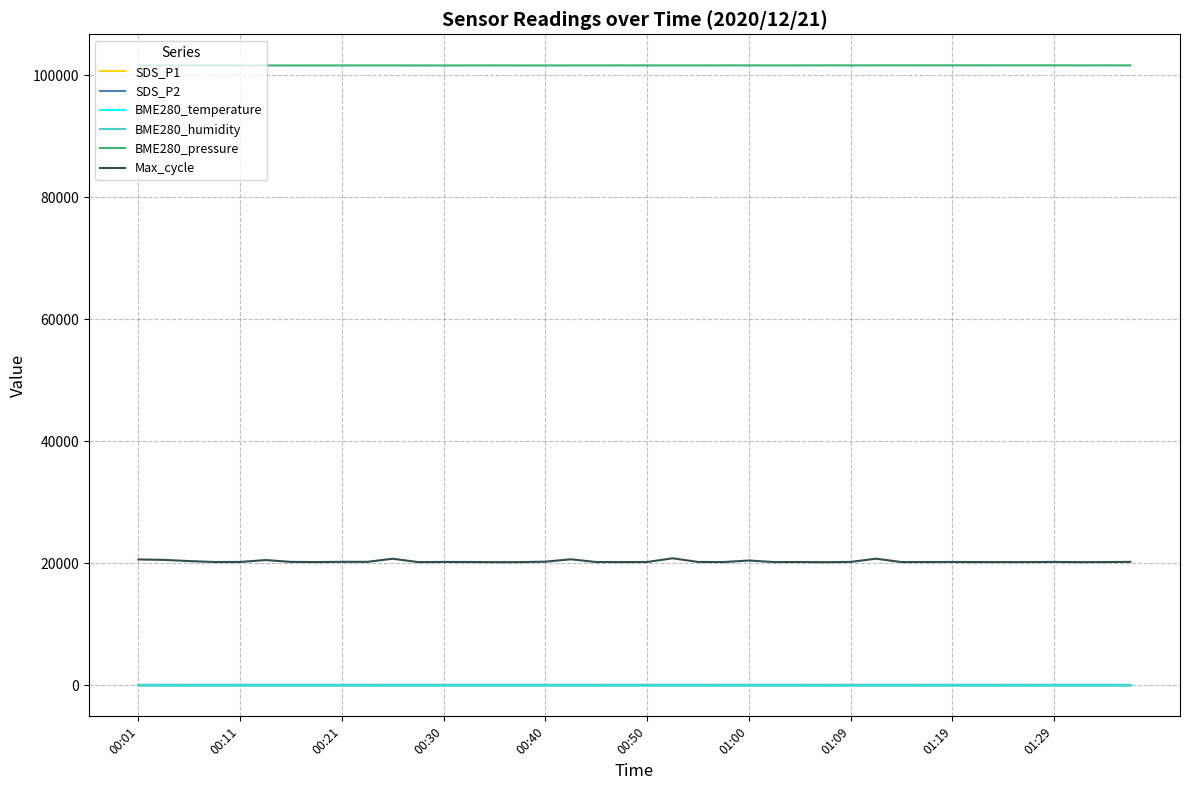

What is the difference between the maximum and minimum values in the Max_cycle series?

634.0